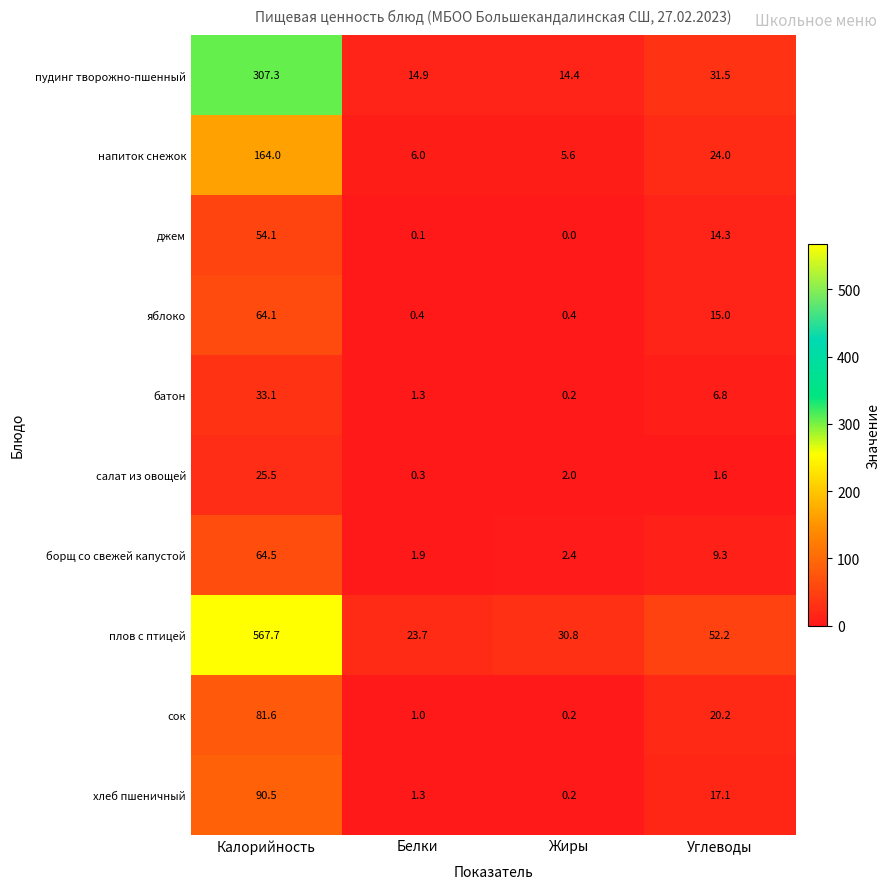

Which label corresponds to the smallest value in the chart?

Жиры